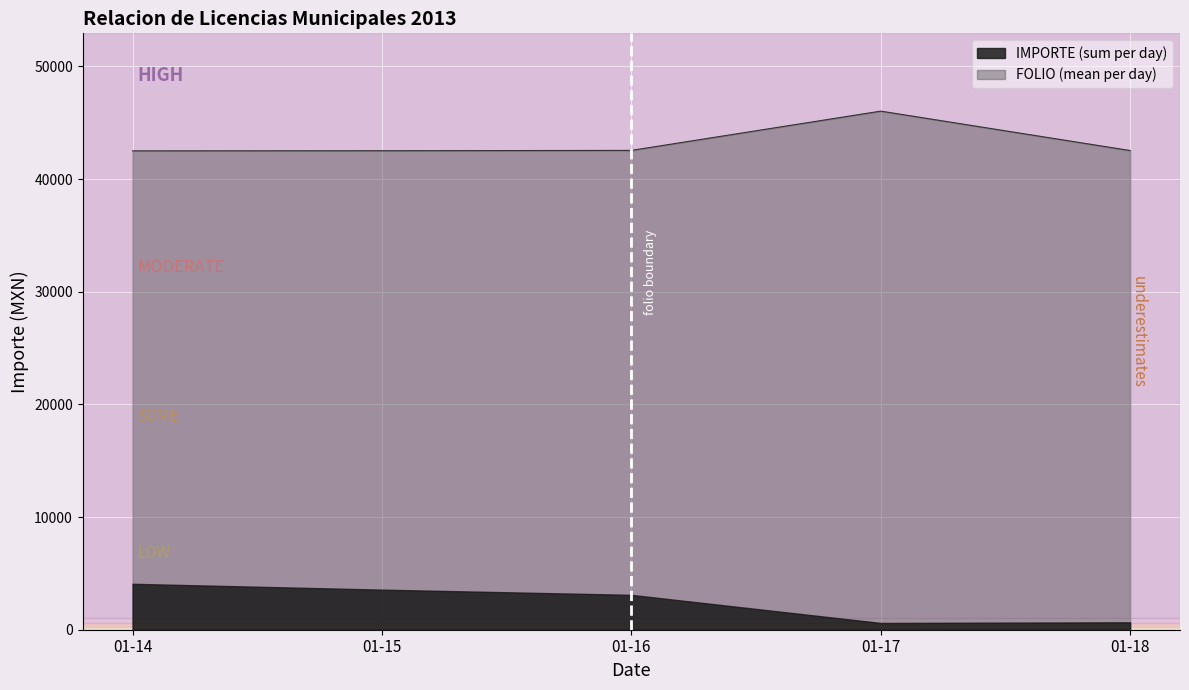

Count the number of data series in this chart.

2